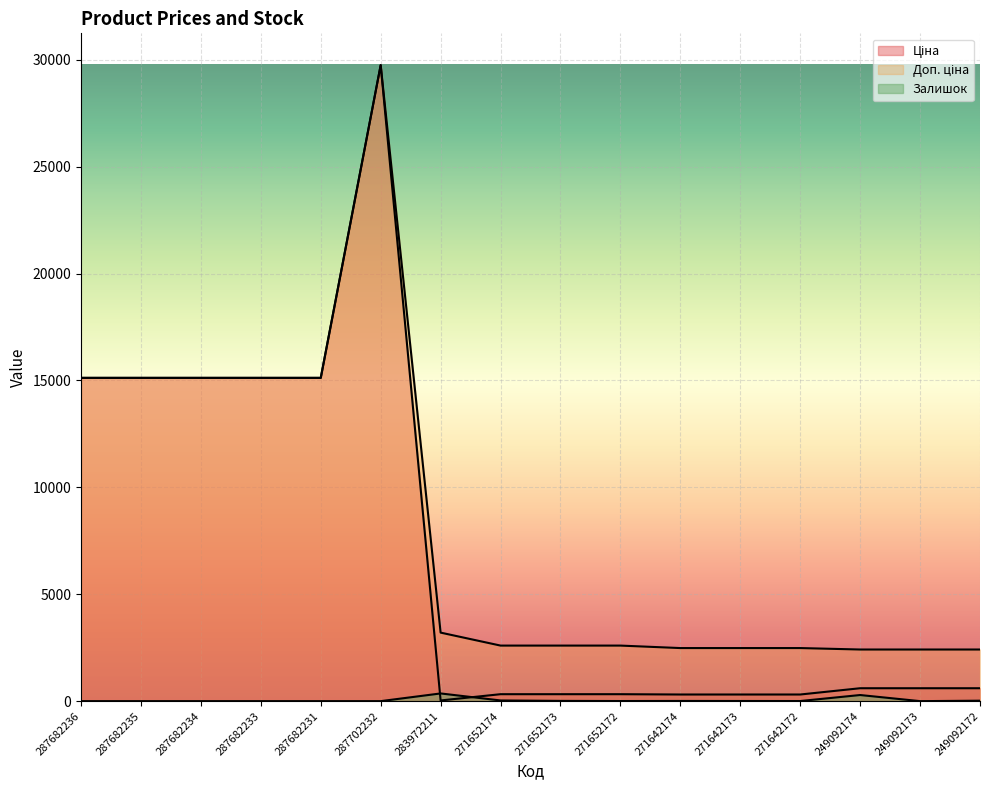

True or false: Ціна has a value of 9.9 at 283972211.

False